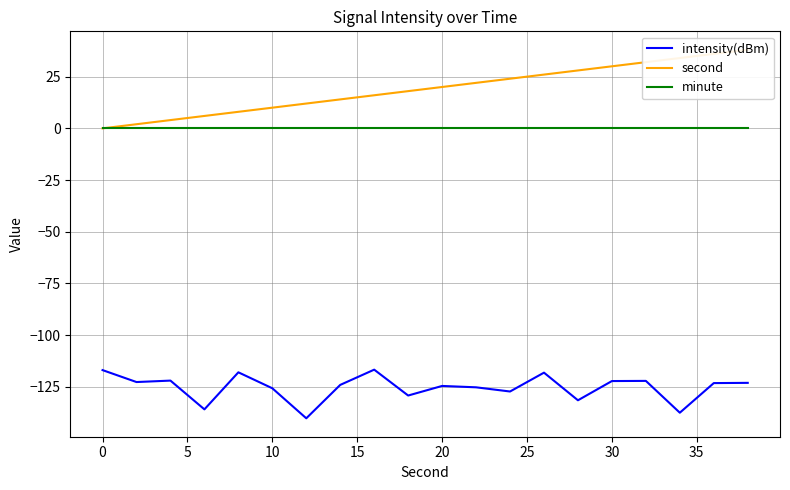

How many data points in intensity(dBm) are less than -123?

12